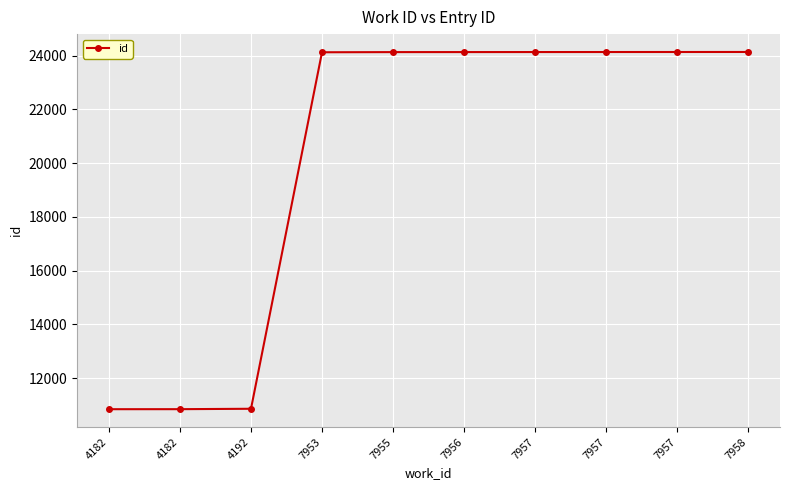

The value at 7957 is 24130. True or false?

True